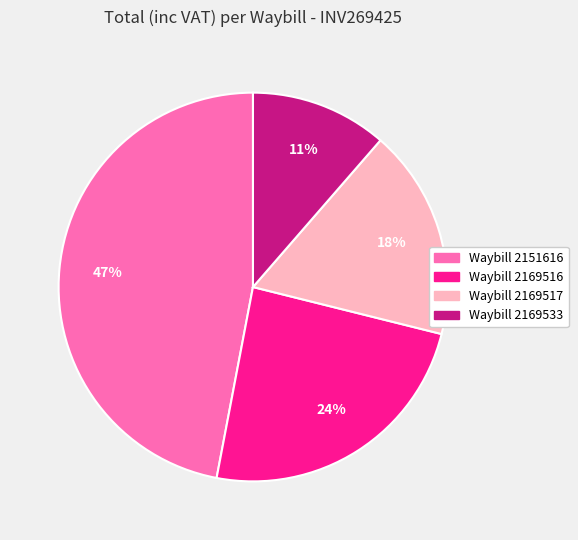

To the nearest percent, what is the average slice percentage?

25%